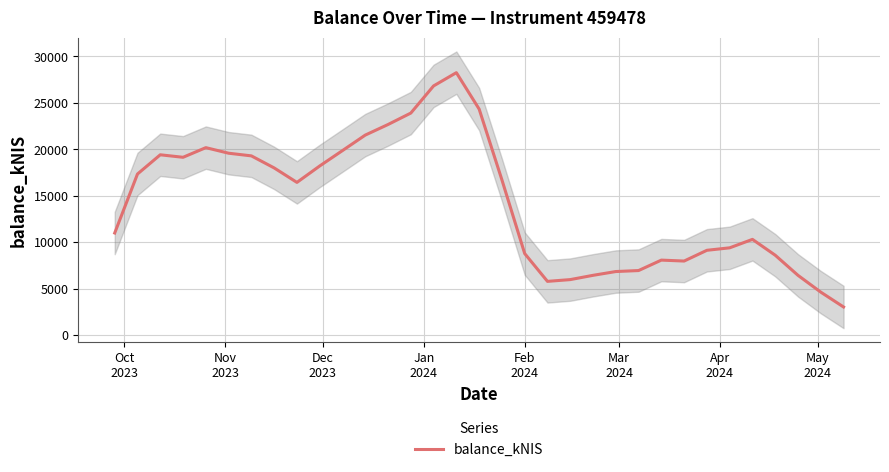

How many interior local peaks (higher than both neighbors) does the data have?

5